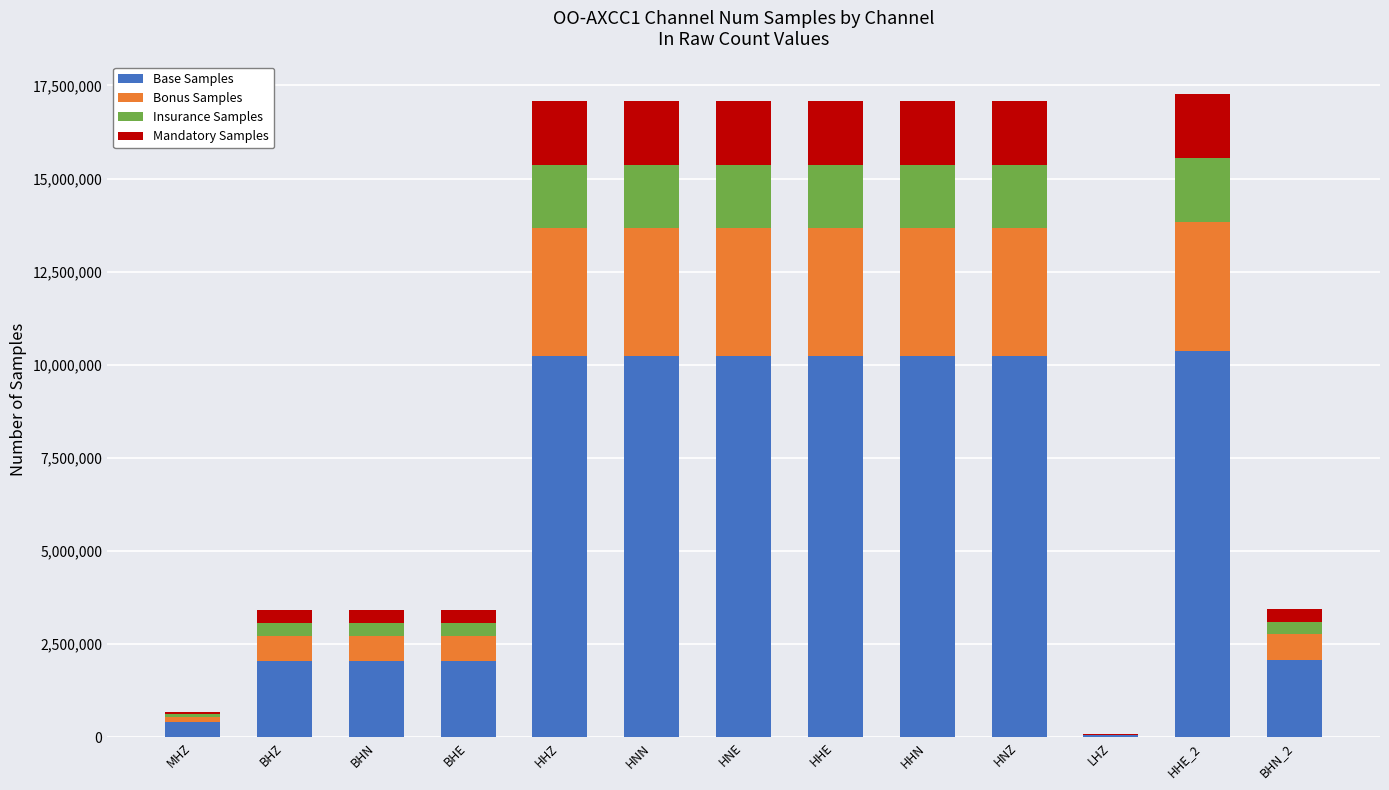

What is the average value of the Base Samples series?

6195155